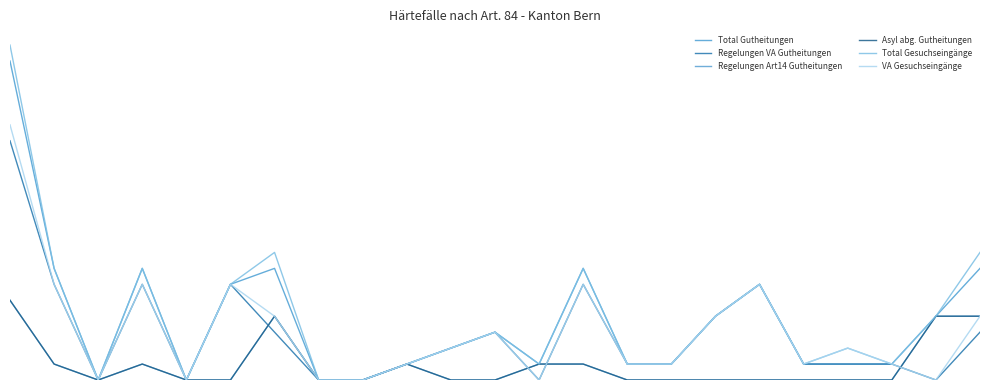

Which series has the widest spread of values?

Total Gesuchseingänge